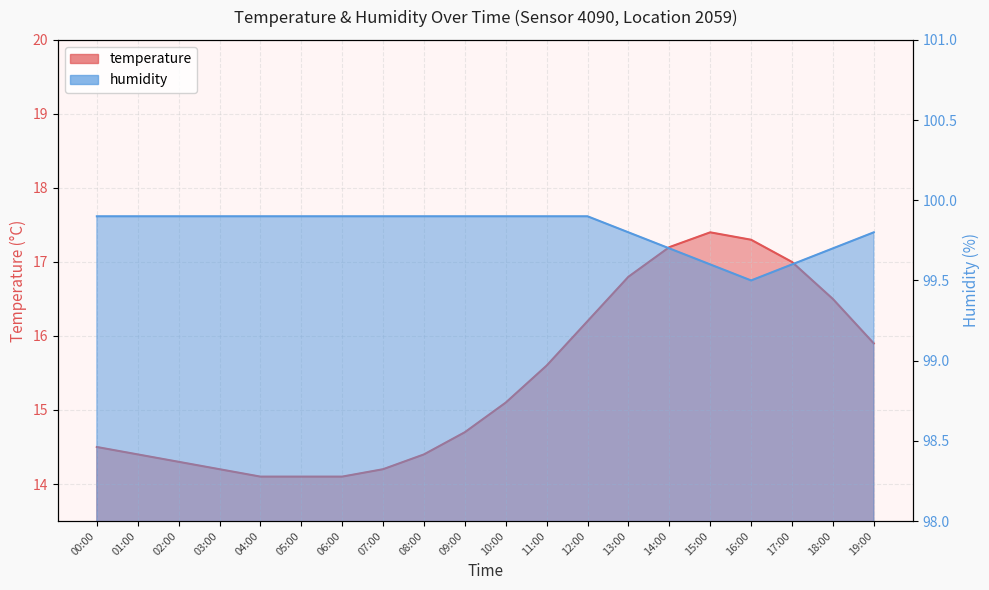

The temperature series shows 17.0 at 17:00. True or false?

True